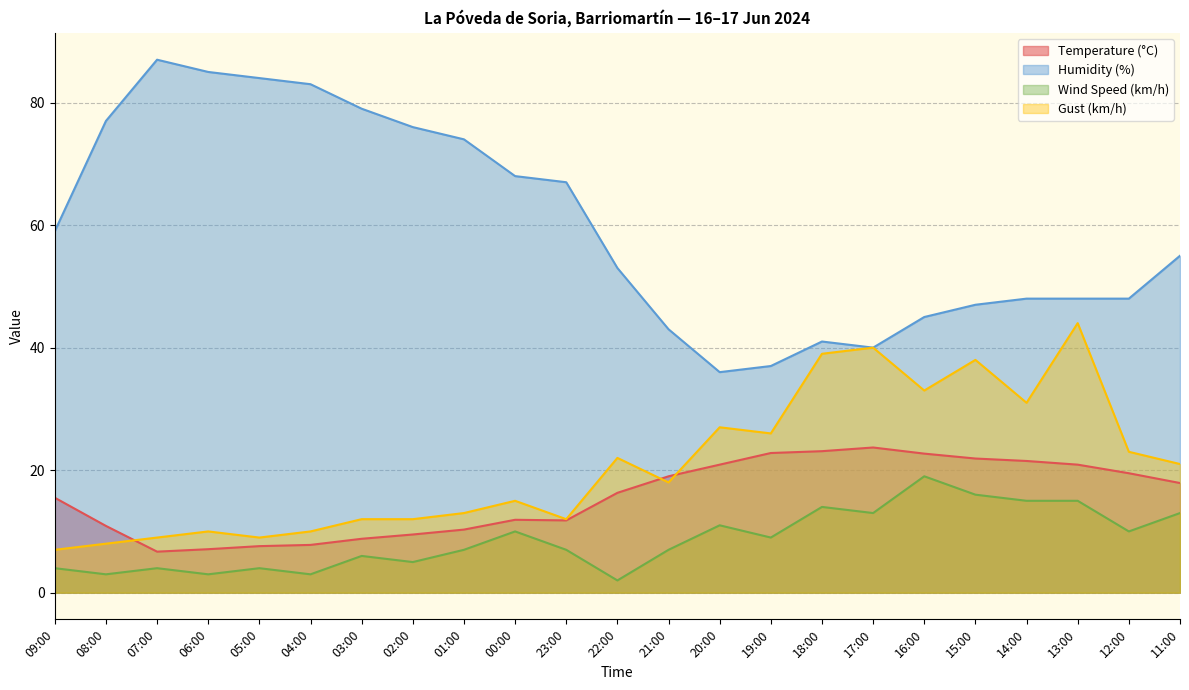

True or false: Wind Speed (km/h) and Gust (km/h) intersect in this chart.

False